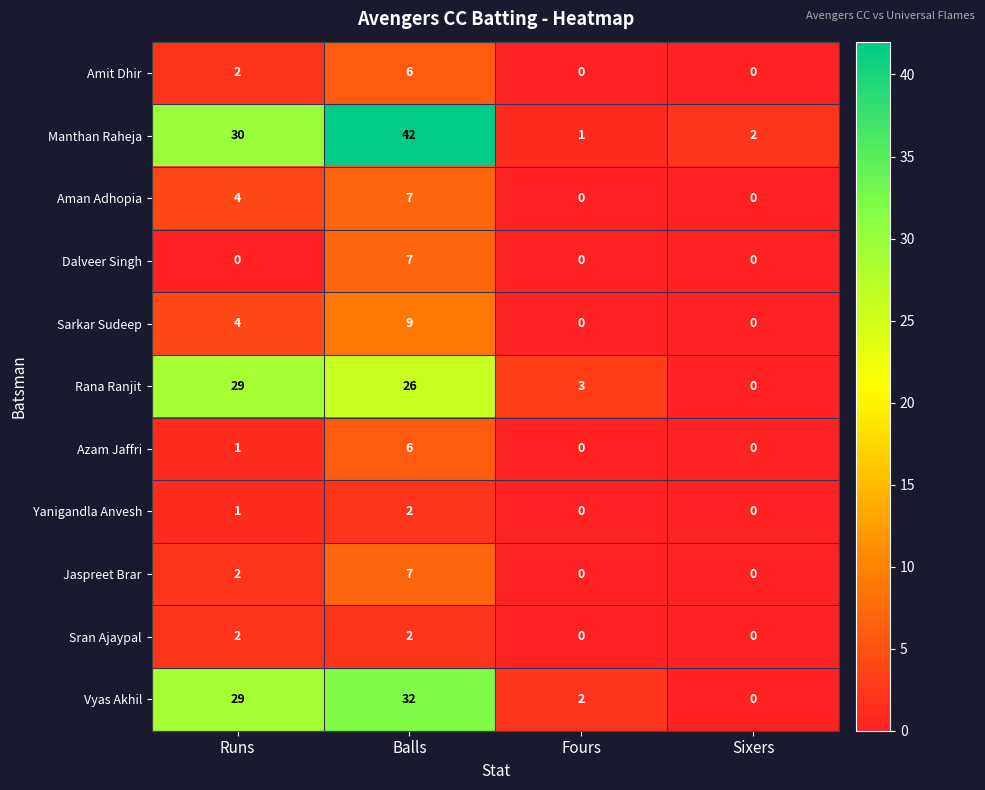

Which series has the widest spread of values?

Manthan Raheja